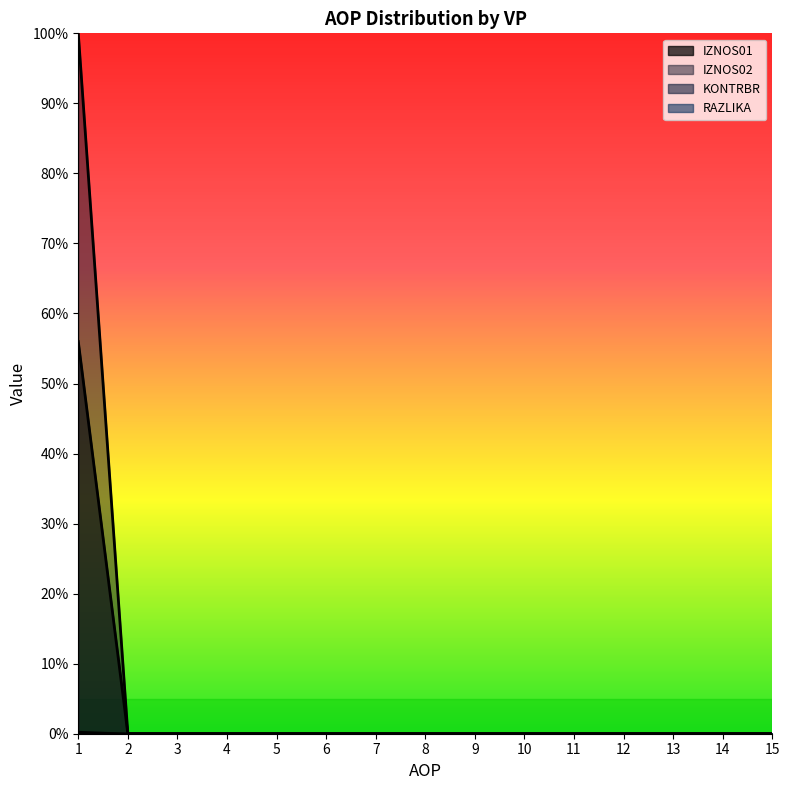

True or false: IZNOS01 has more than 0 points higher than both neighbors.

False